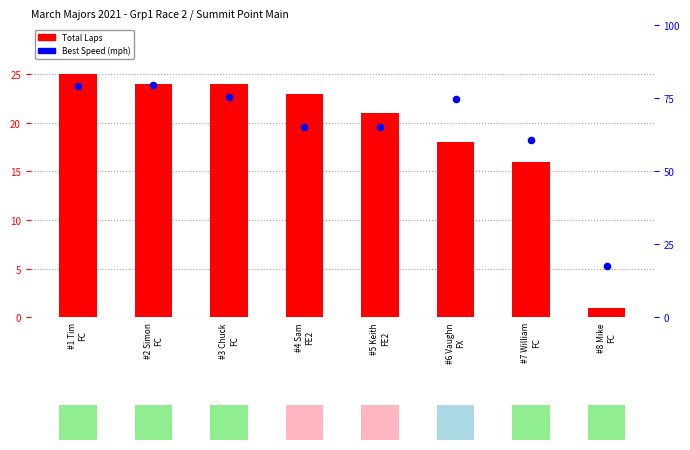

What is the total value across all series at #1 Tim
FC?

128.3